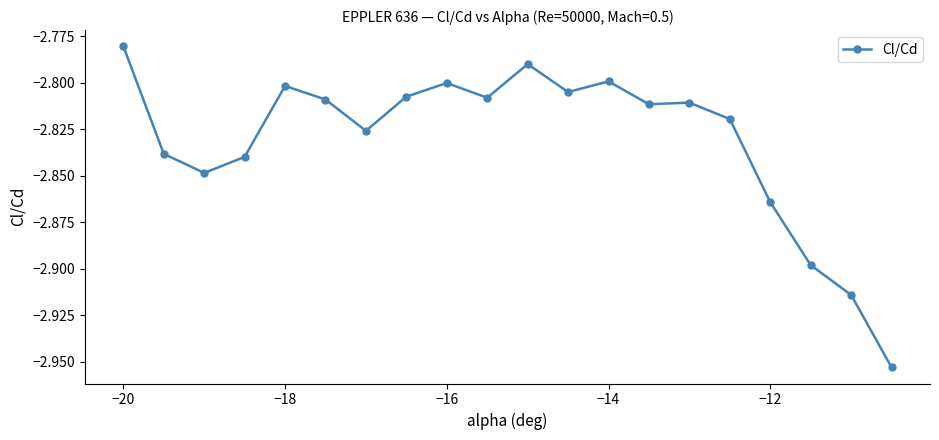

What is the sum of all values?

-56.6